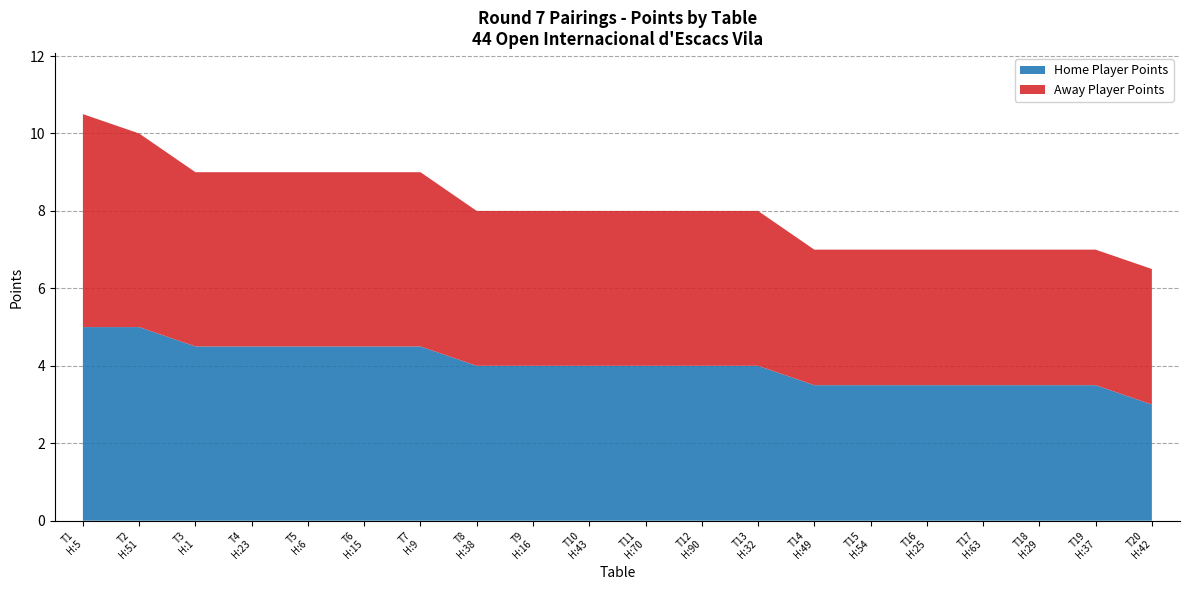

Reading right to left, transcribe all the data shown in this chart.

Home Player Num: 20=42.0	19=37.0	18=29.0	17=63.0	16=25.0	15=54.0	14=49.0	13=32.0	12=90.0	11=70.0	10=43.0	9=16.0	8=38.0	7=9.0	6=15.0	5=6.0	4=23.0	3=1.0	2=51.0	1=5.0
Home Points: 20=3.0	19=3.5	18=3.5	17=3.5	16=3.5	15=3.5	14=3.5	13=4.0	12=4.0	11=4.0	10=4.0	9=4.0	8=4.0	7=4.5	6=4.5	5=4.5	4=4.5	3=4.5	2=5.0	1=5.0
Away Points: 20=3.5	19=3.5	18=3.5	17=3.5	16=3.5	15=3.5	14=3.5	13=4.0	12=4.0	11=4.0	10=4.0	9=4.0	8=4.0	7=4.5	6=4.5	5=4.5	4=4.5	3=4.5	2=5.0	1=5.5
Away Player Num: 20=71.0	19=66.0	18=78.0	17=27.0	16=64.0	15=14.0	14=11.0	13=61.0	12=24.0	11=20.0	10=19.0	9=44.0	8=13.0	7=30.0	6=8.0	5=47.0	4=2.0	3=28.0	2=18.0	1=3.0